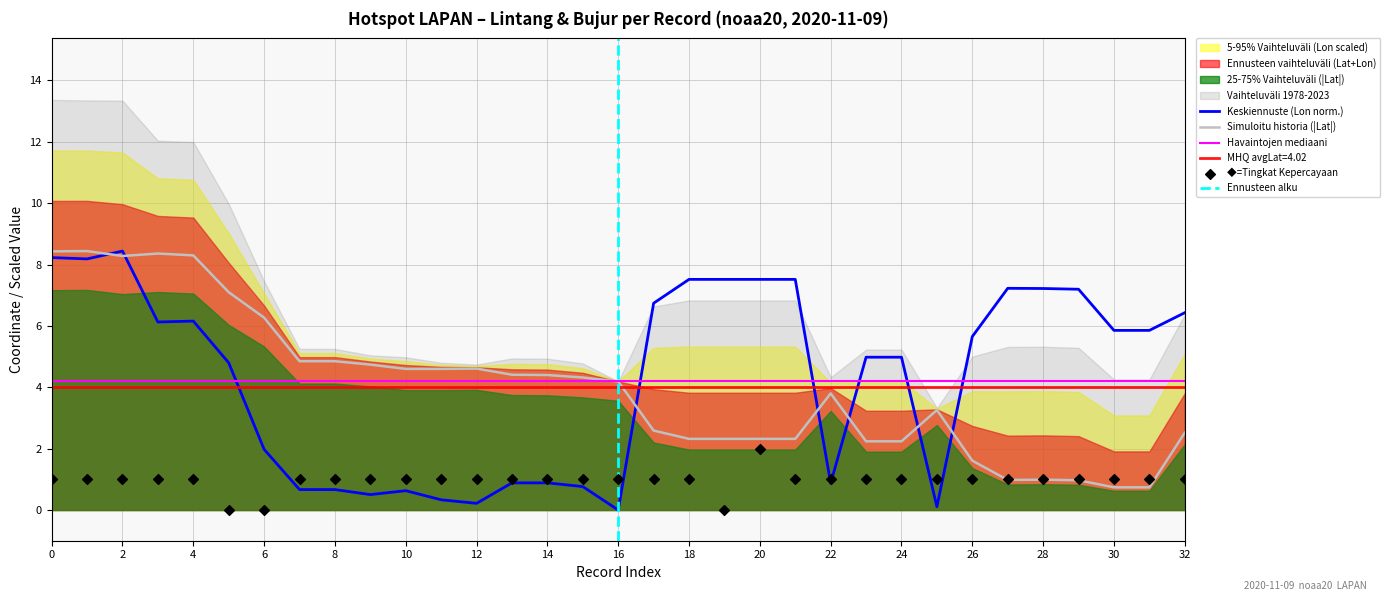

The value of Keskiennuste (Lon norm.) at 20 is 9.8. True or false?

False